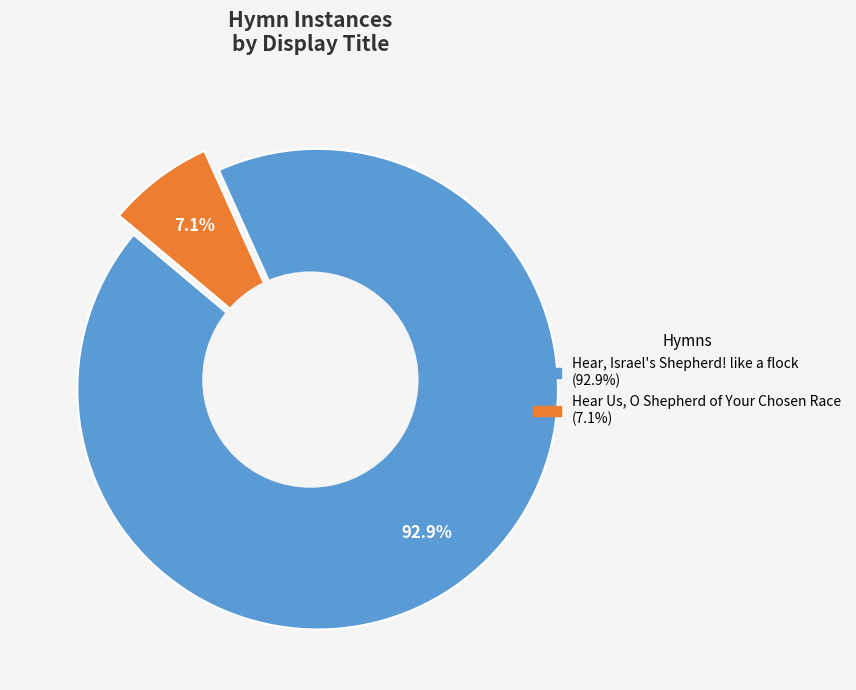

Combined, do Hear Us, O Shepherd of Your Chosen Race and Hear, Israel's Shepherd! like a flock account for over 50%?

Yes